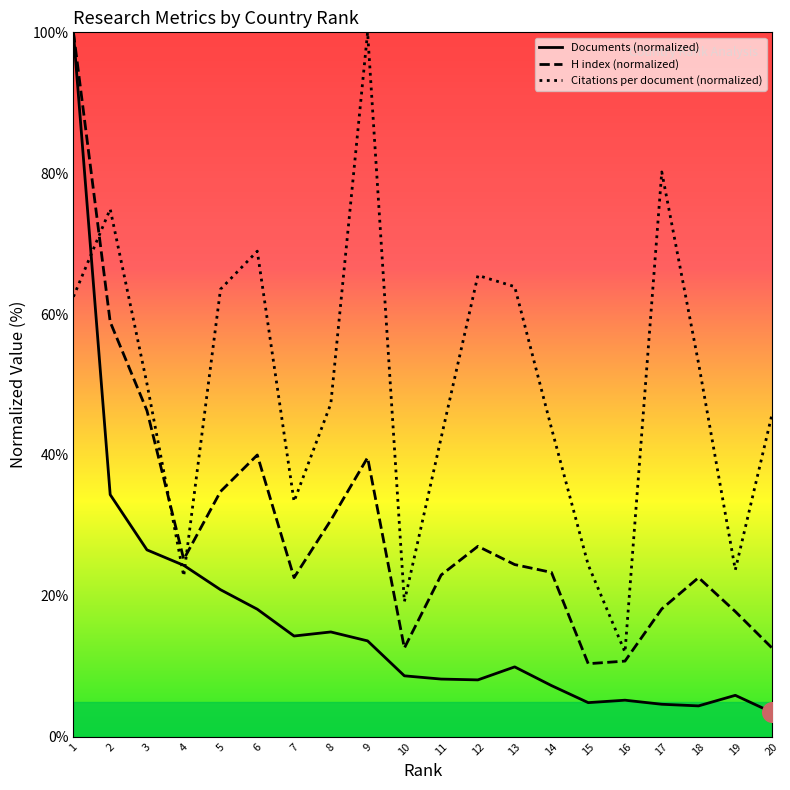

At how many categories does at least one series exceed 50?

10